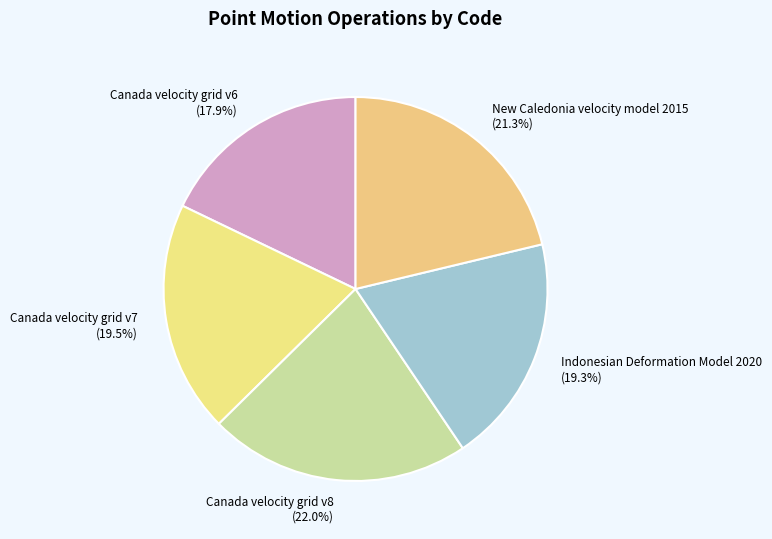

How many slices are in this pie chart?

5